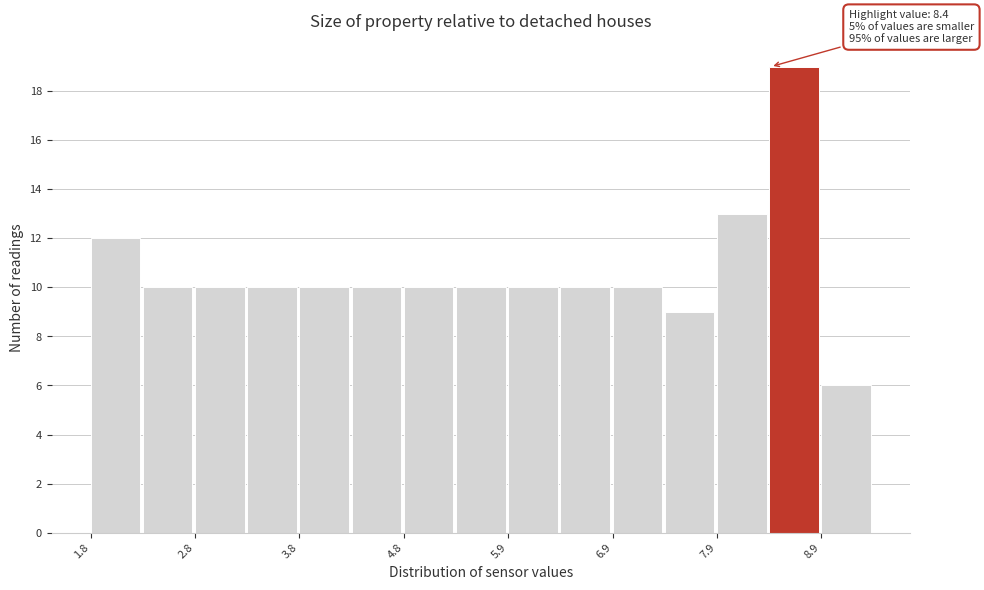

Around what value on the x-axis is the tallest bar? Give the approximate position of its centre, as read against the axis.

8.6